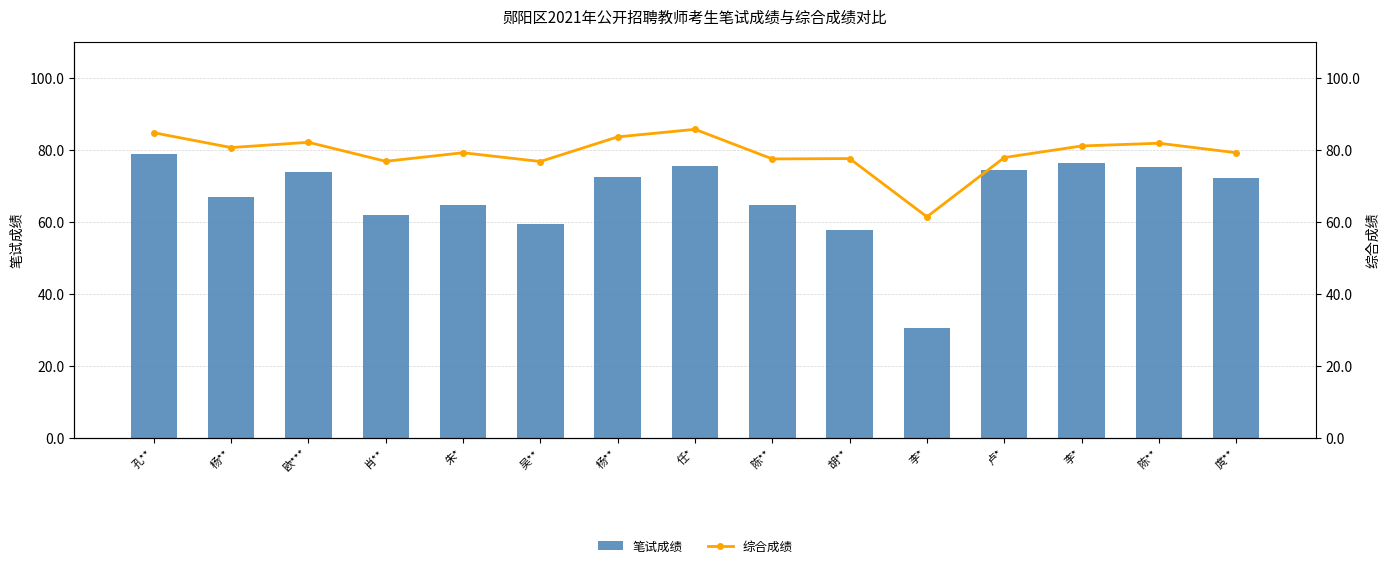

What is the sum of the 笔试成绩 values at 孔** and 杨**?

145.5